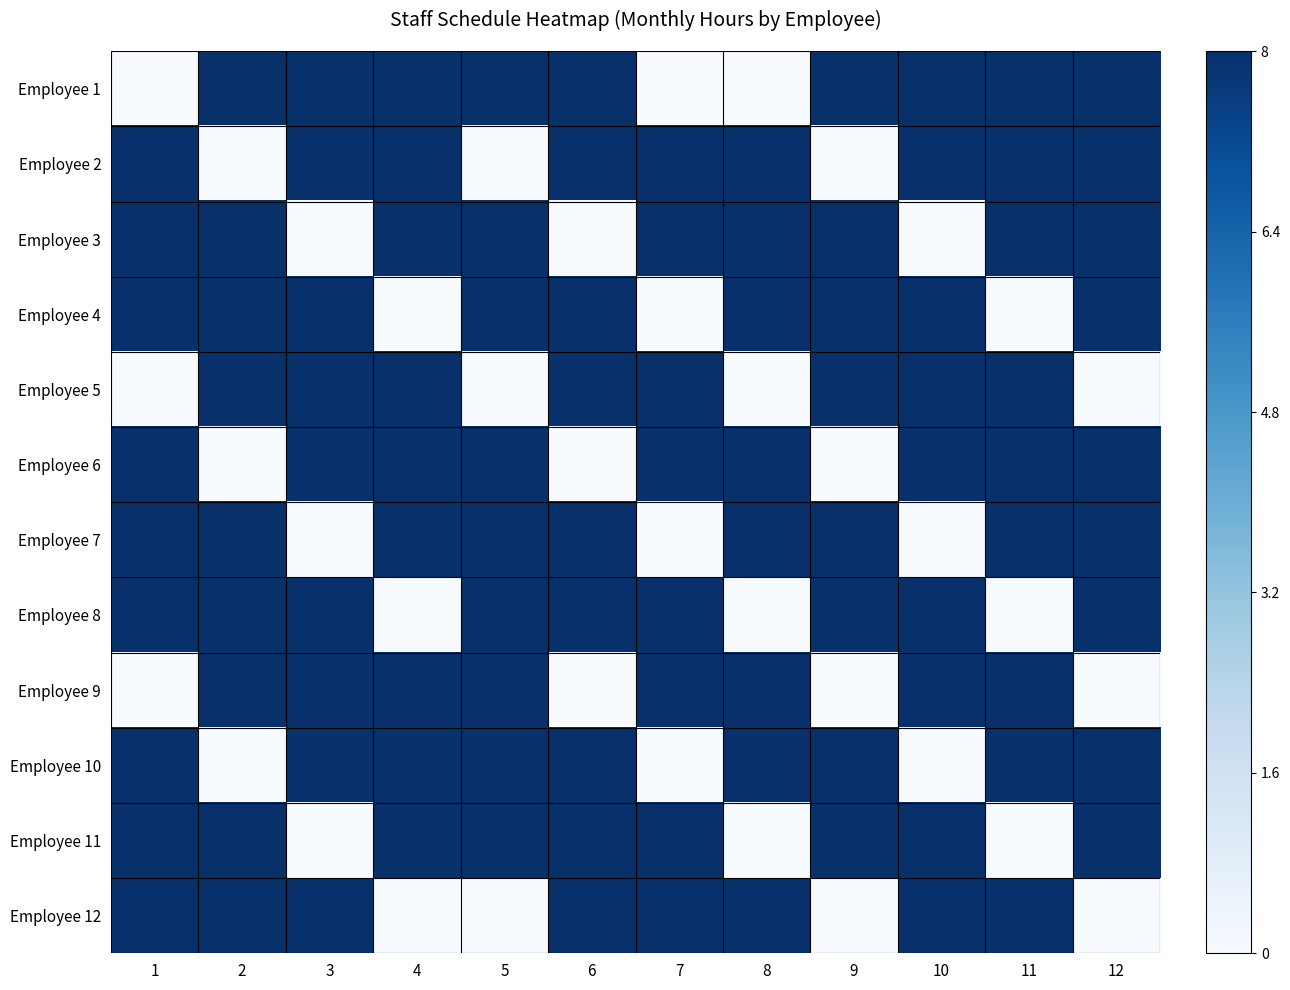

How many categories are shown in the chart?

12